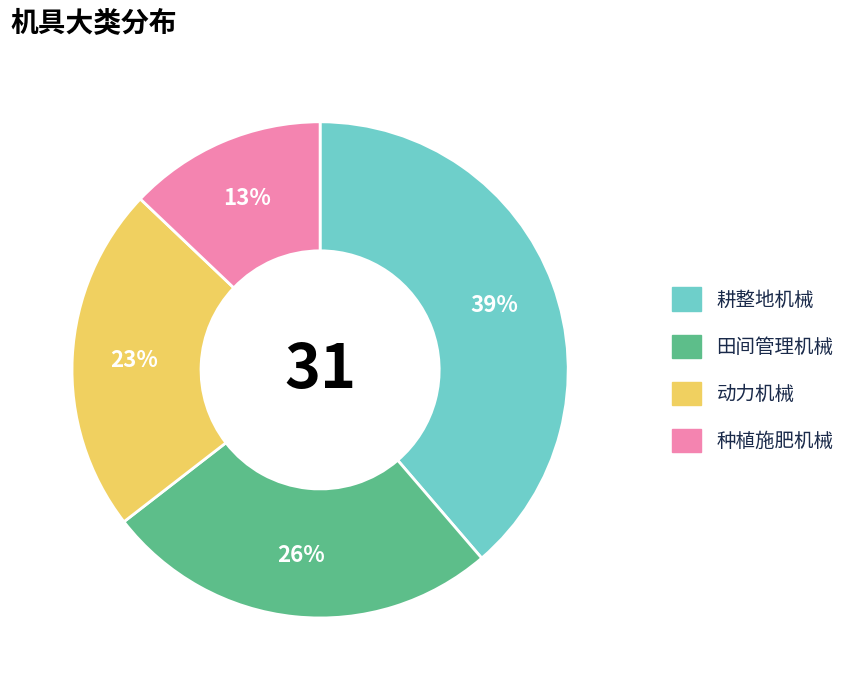

To the nearest percent, what percentage of the pie is 田间管理机械?

26%